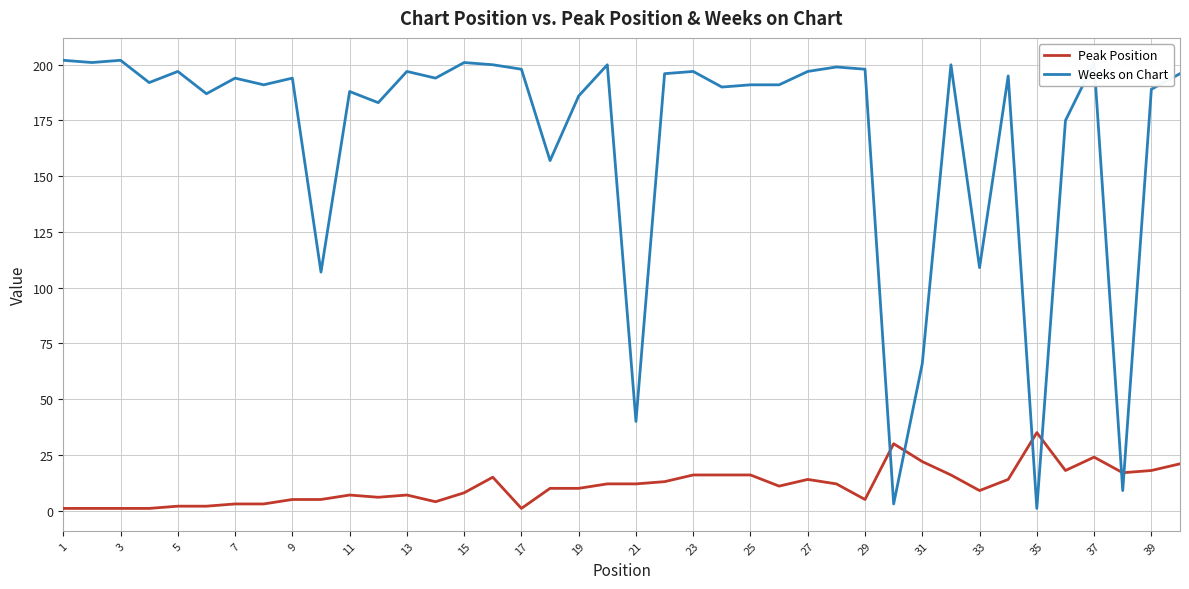

Rank the series by their maximum value, from lowest to highest.

Peak Position, Weeks on Chart